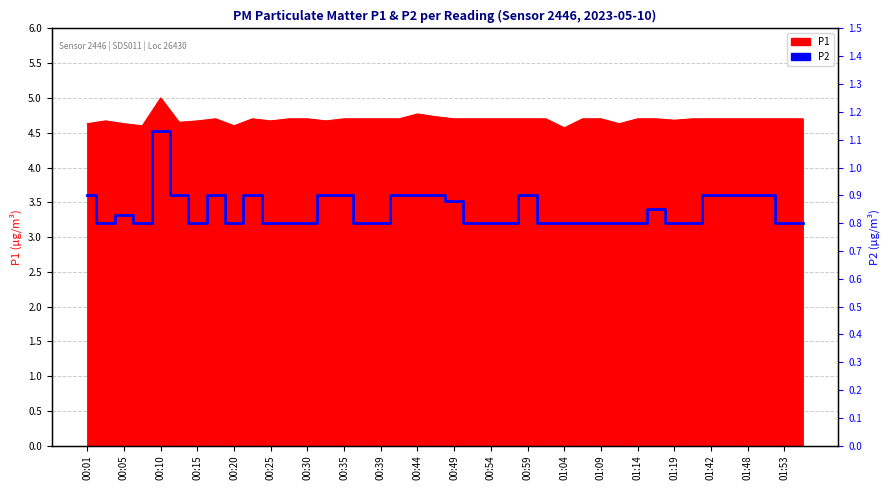

How many values are between 0 and 1?

39